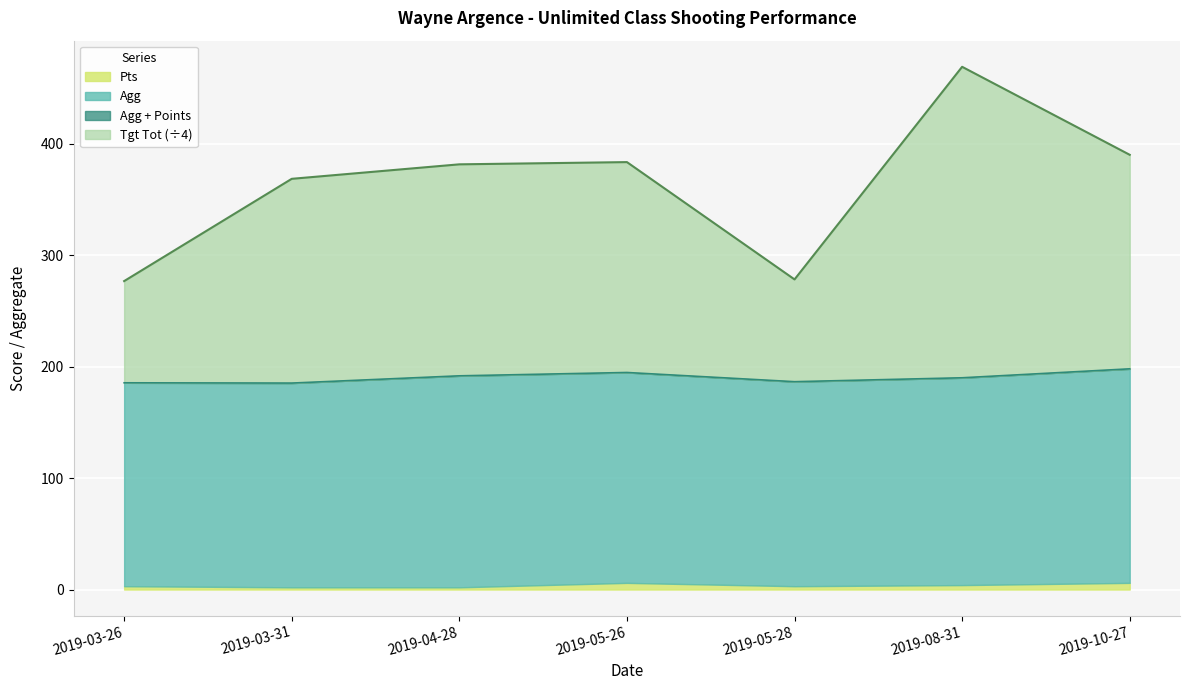

At which category is the sum across all series the highest?

2019-08-31